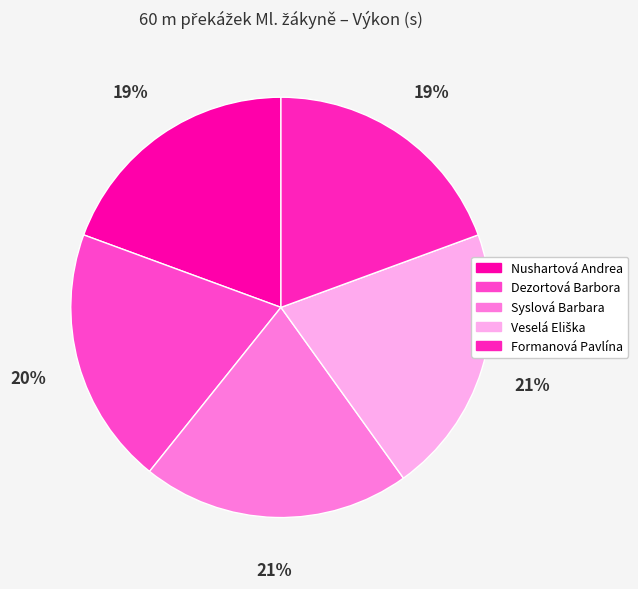

Is it true that Formanová Pavlína is 19% of the pie?

True